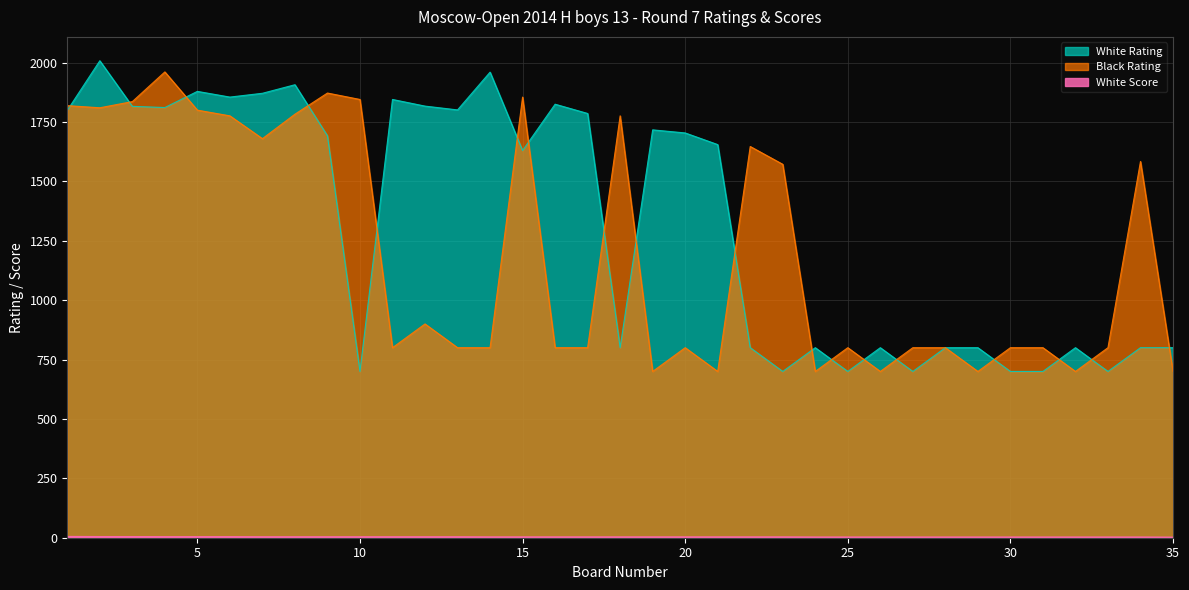

What is the total value across all series at 27?

1503.0